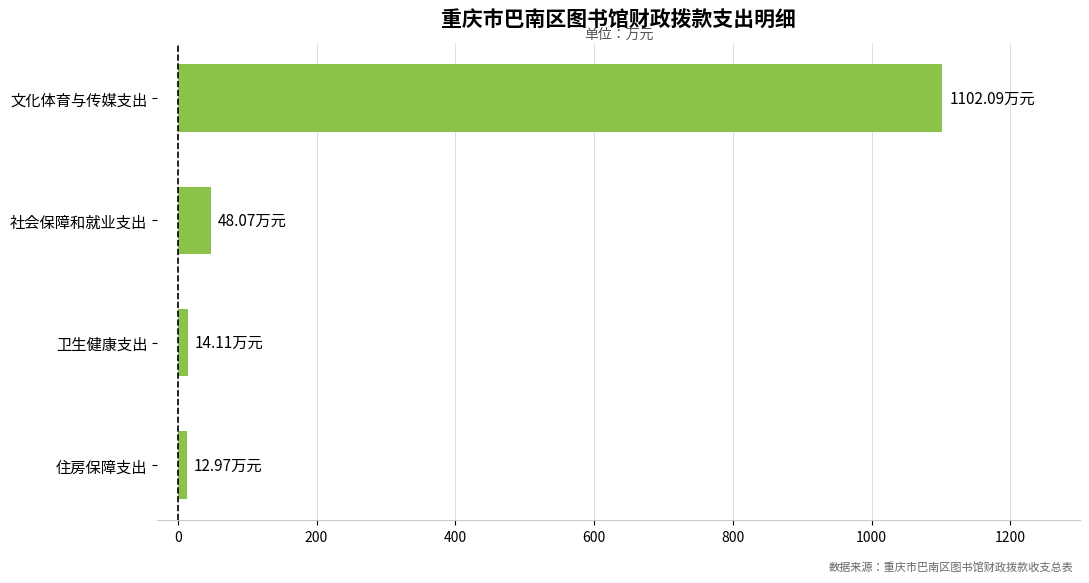

Which category has the highest value across all series?

文化体育与传媒支出